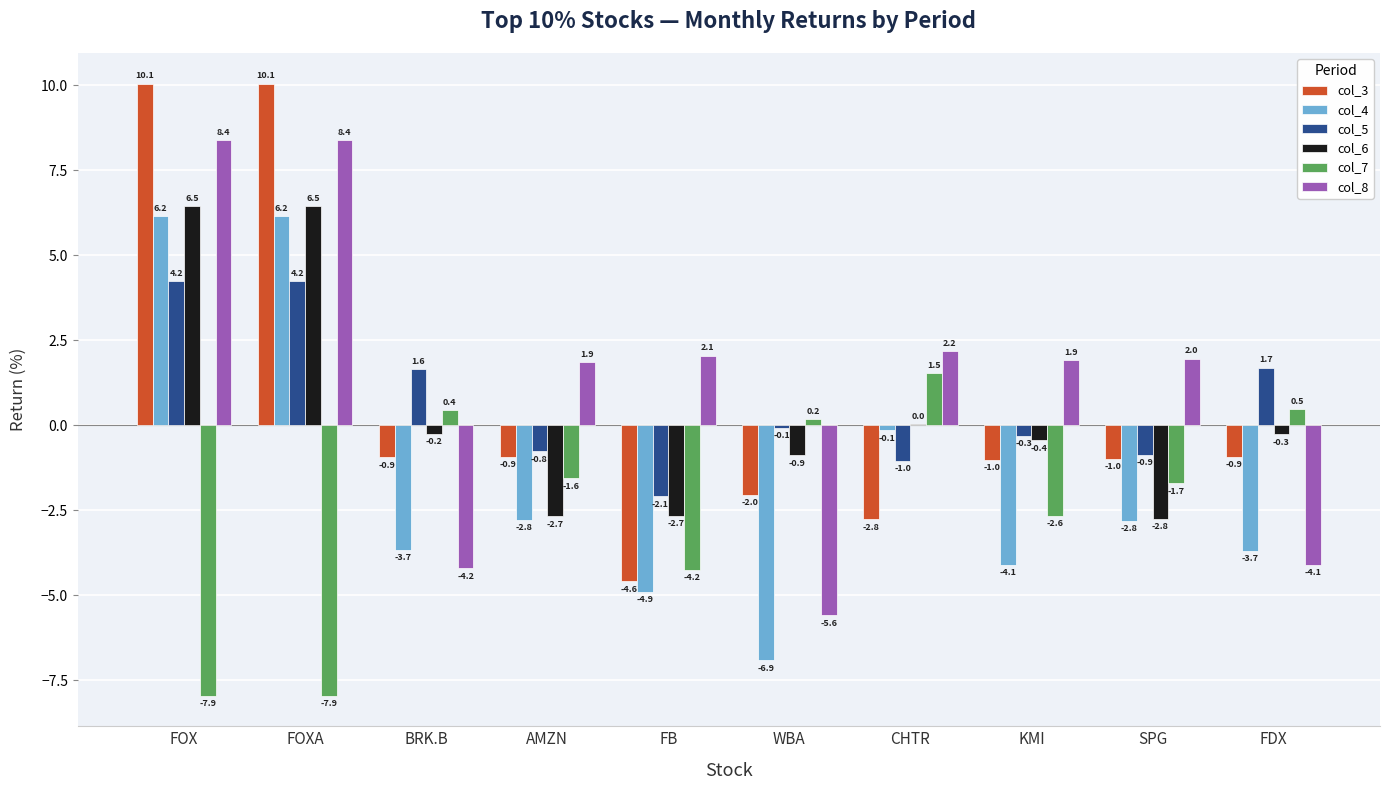

Which series has the largest total across all categories?

col_8